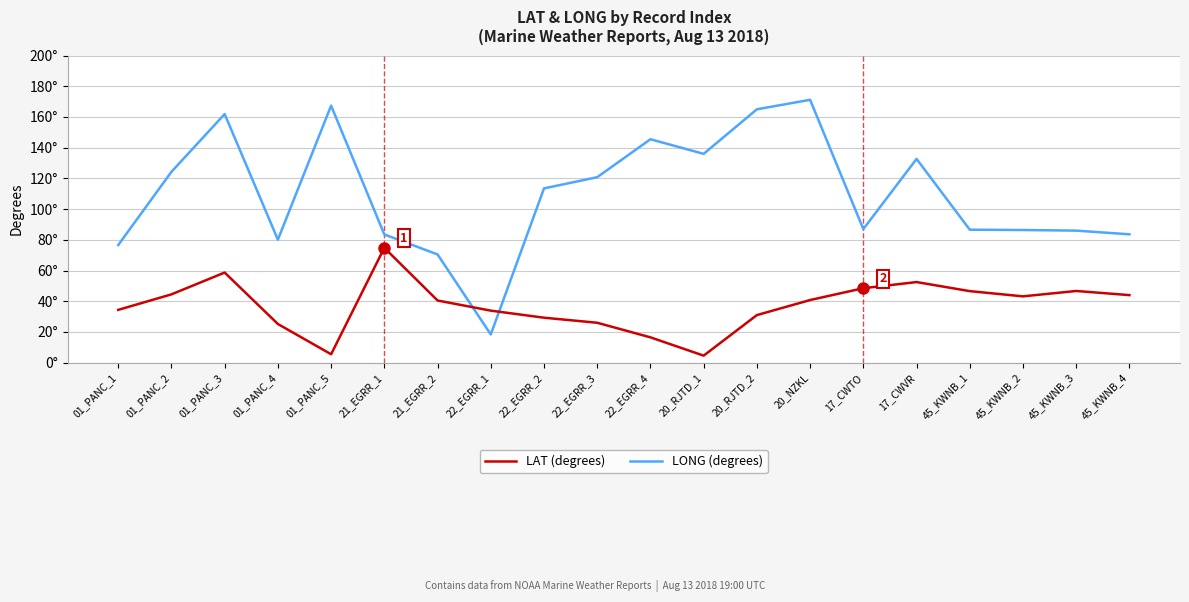

Is this an area chart (filled region under the line)?

No